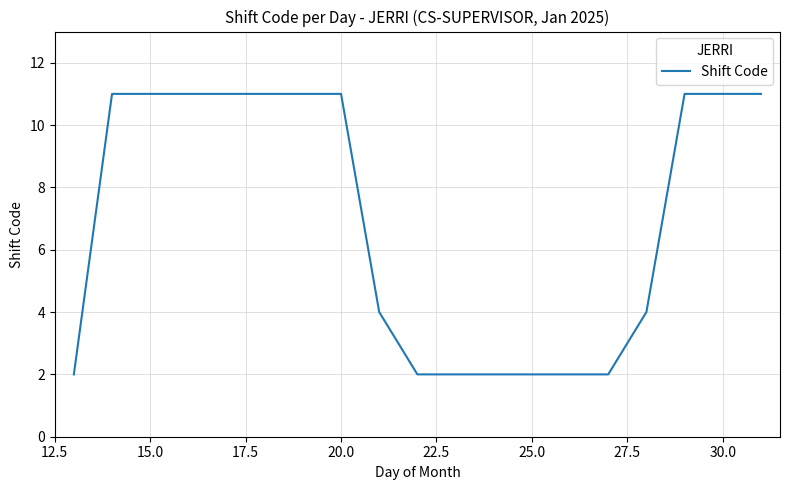

What is the greatest value displayed?

11